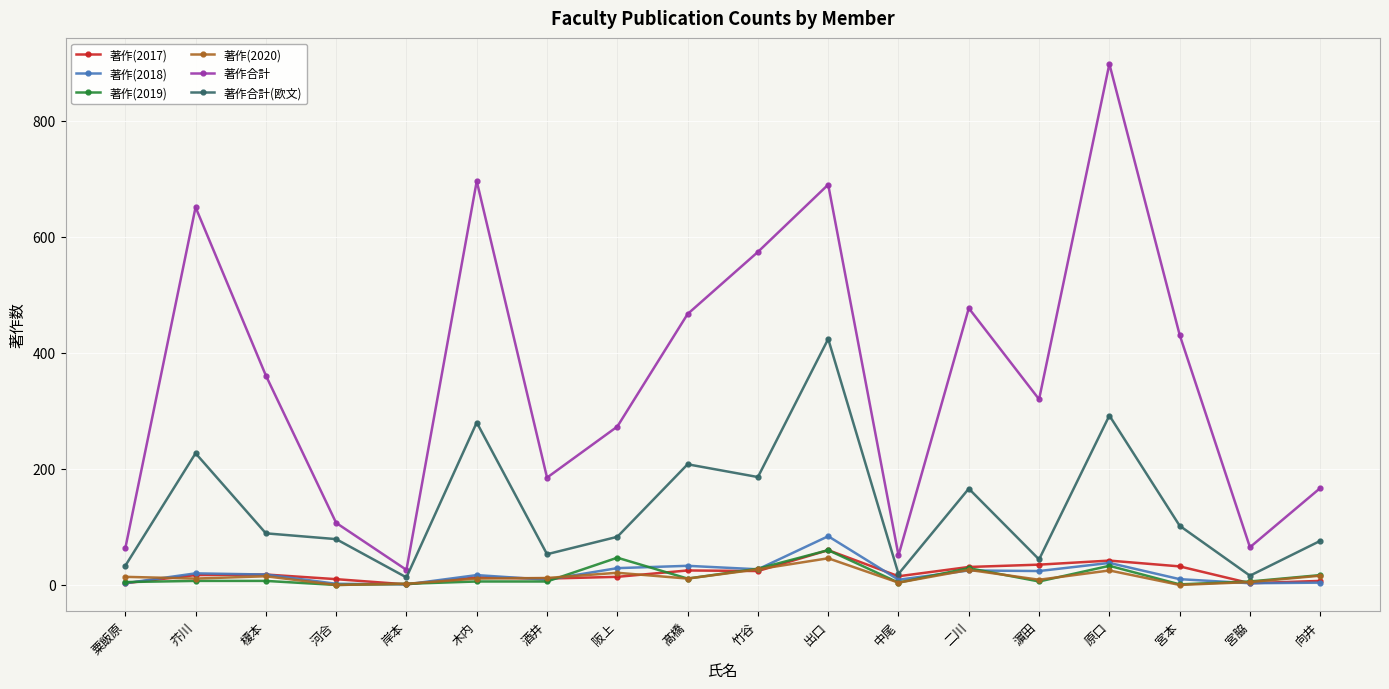

What is the minimum value for 著作(2018)?

1